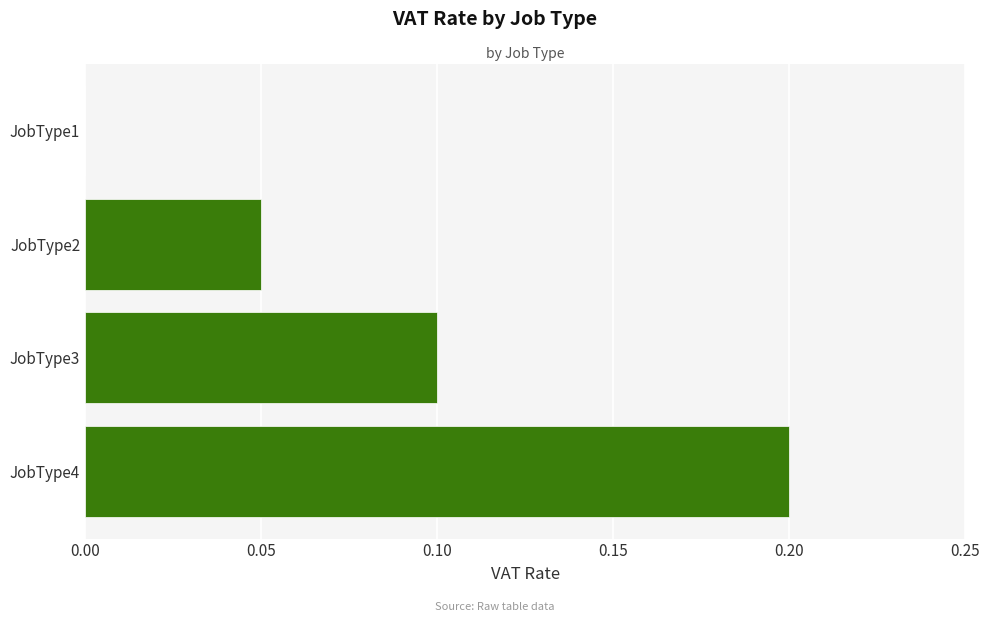

Which label corresponds to the largest value in the chart?

JobType4